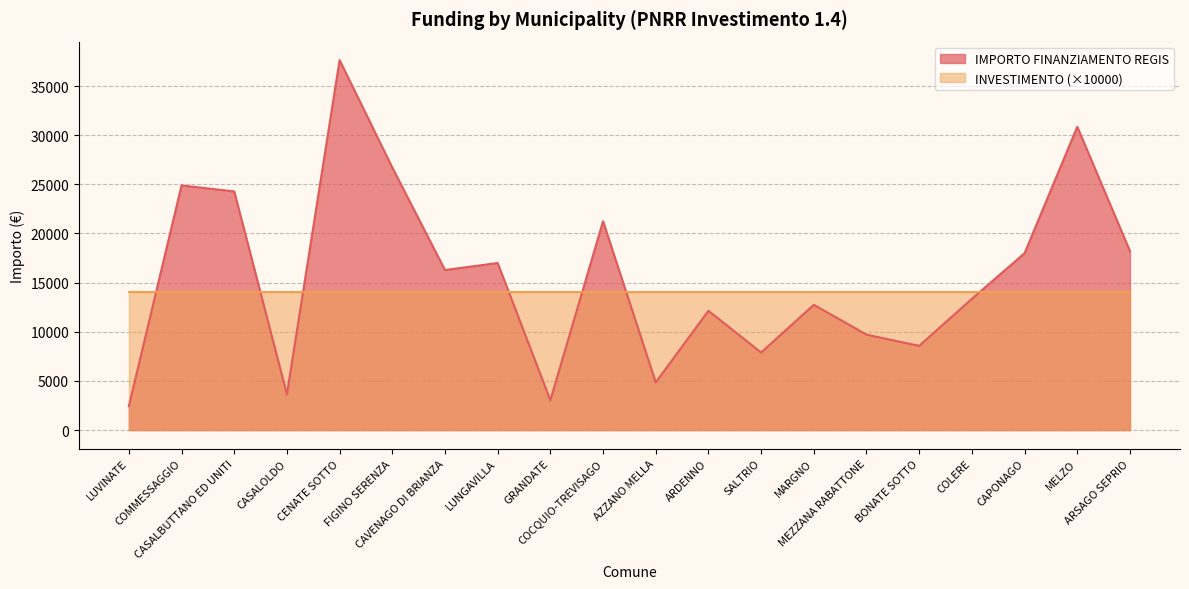

Reading left to right, extract all data points from this chart.

2428	24887	24280	3642	37634	26708	16283	16996	3035	21245	4856	12140	7891	12747	9712	8570	13354	17997	30852	18210